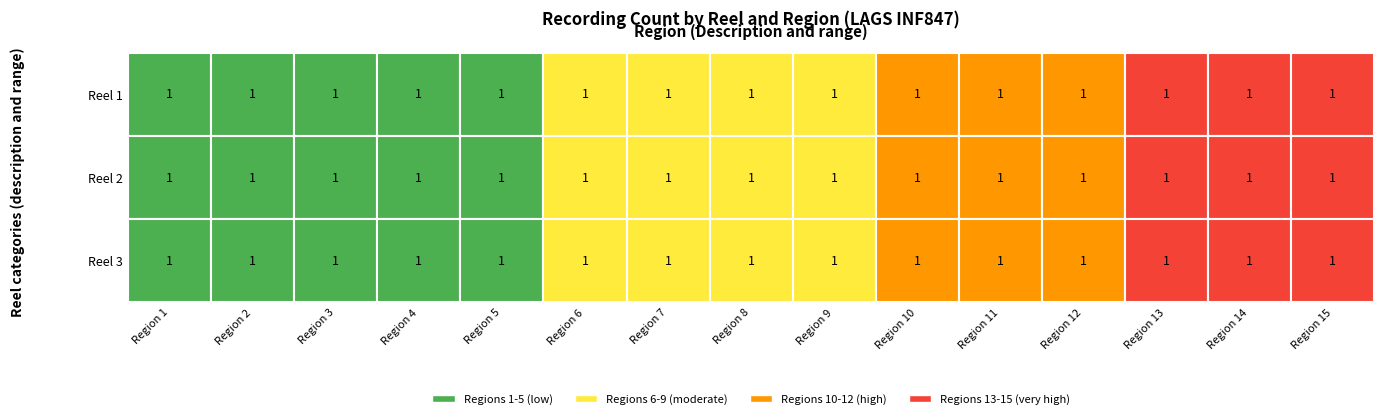

True or false: 2 has a value of 17 at 12.

False